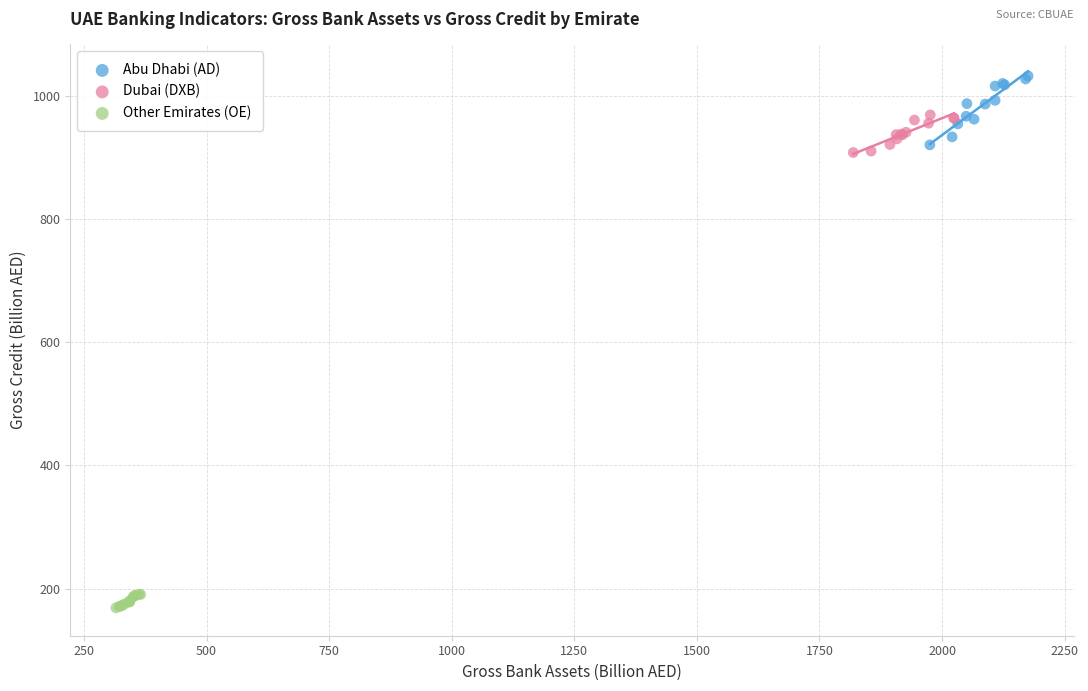

Which series contains the highest Y value?

Abu Dhabi (AD)